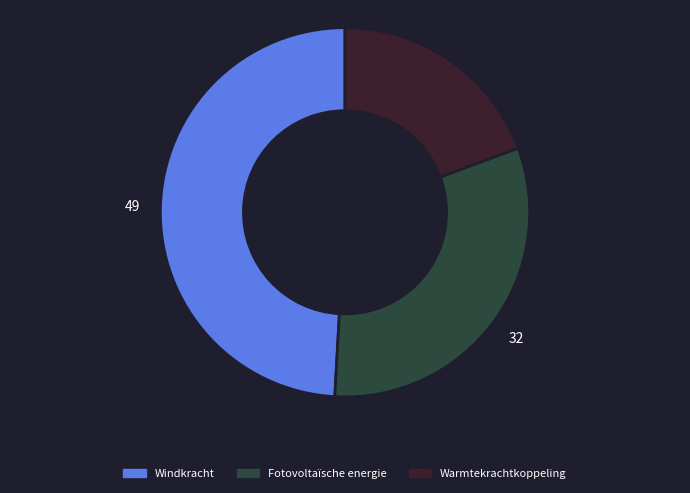

The Windkracht slice represents 49% of the pie. True or false?

True